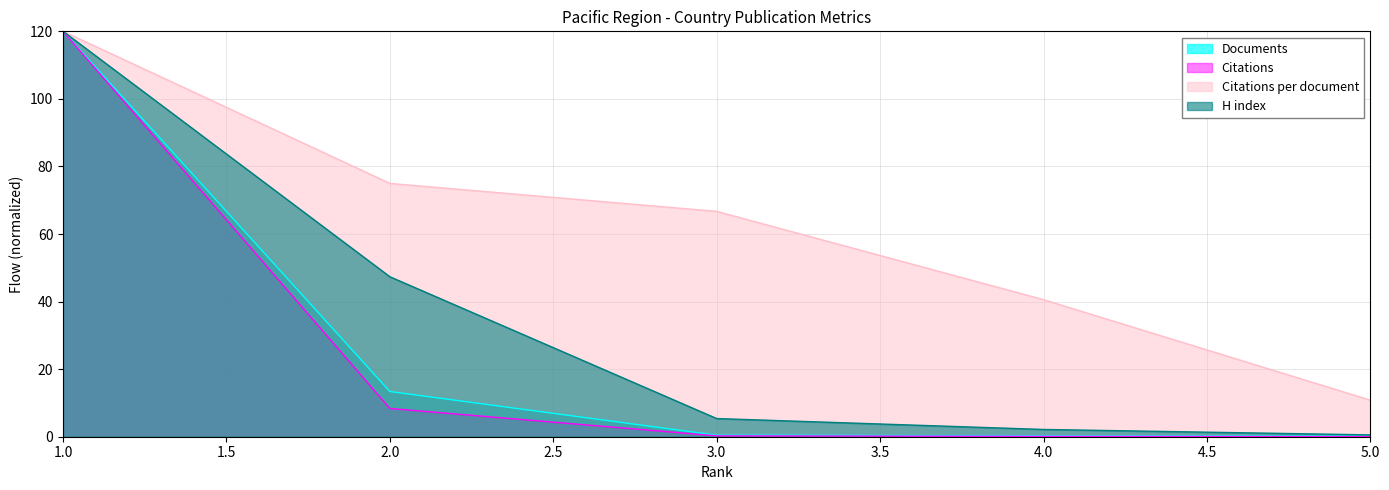

At which category does the chart reach its minimum across all series?

5